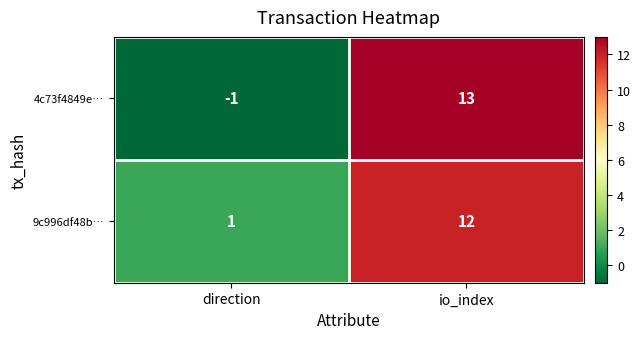

How many distinct data groups are displayed?

2